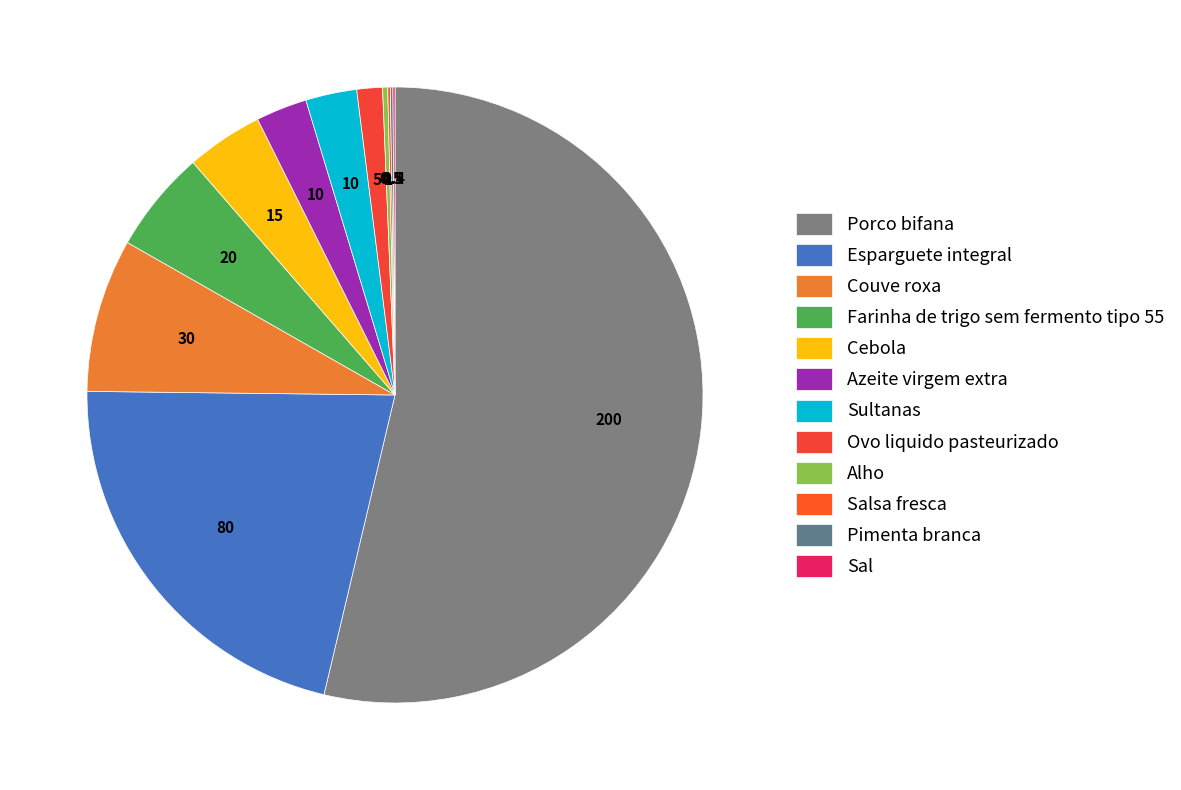

How many segments does this pie chart have?

12